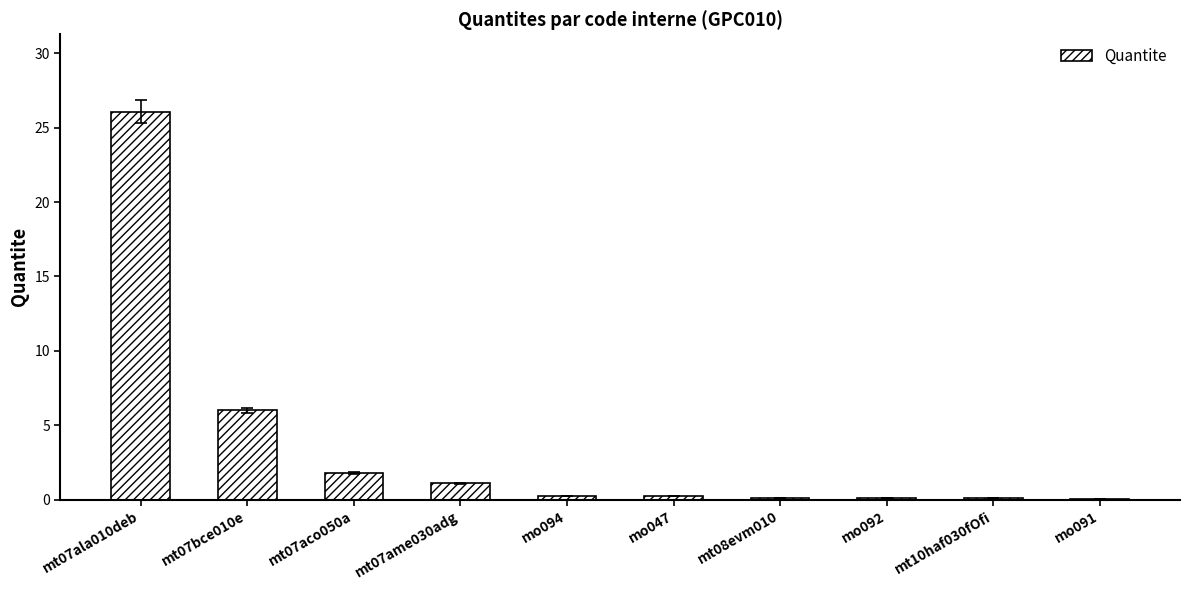

What is the average value?

3.6